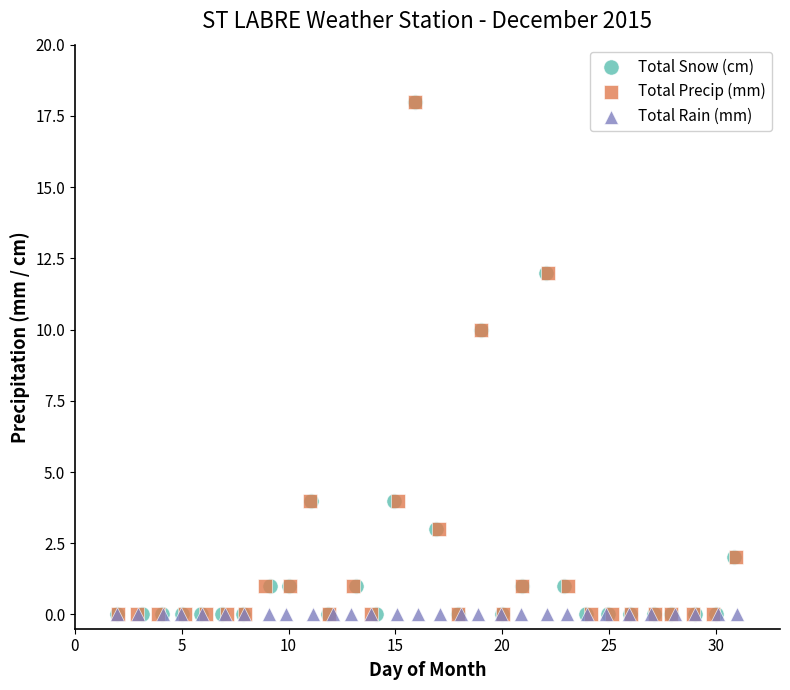

What are all the series names shown in the legend?

Total Snow (cm), Total Precip (mm), Total Rain (mm)